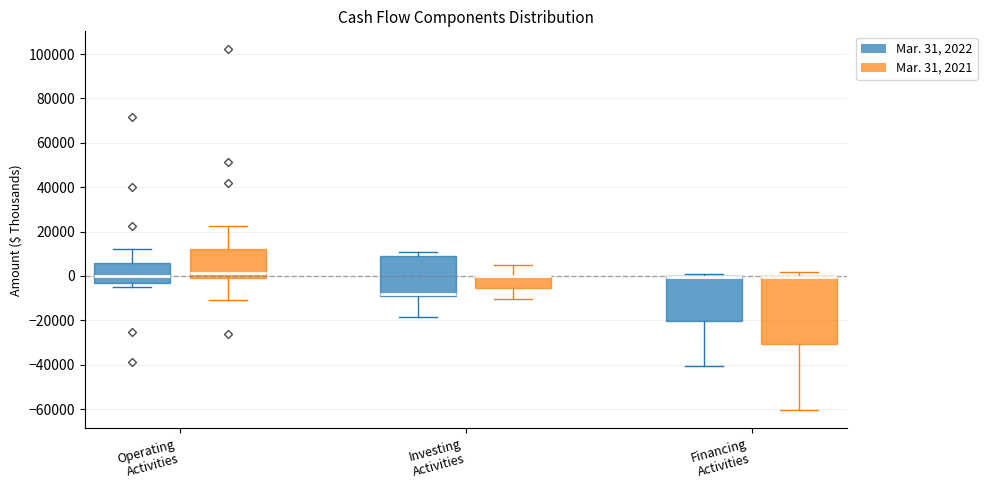

Reading left to right, transcribe this box plot: for each box, give where its median line is, the range the box spans, and where its two whiskers end, as read against the y-axis. The values are not printed on the chart, so give them approximately, as read against the axis.

Operating Activities (Mar. 31, 2022): median 0, box -4000 to 6000, whiskers -4000 (just below the box's lower edge) to 12000
Operating Activities (Mar. 31, 2021): median 2000, box -2000 to 12000, whiskers -10000 to 22000
Investing Activities (Mar. 31, 2022): median -8000, box -10000 to 10000, whiskers -18000 to 10000 (just above the box's upper edge)
Investing Activities (Mar. 31, 2021): median 0 (drawn on the box's upper edge), box -6000 to 0, whiskers -10000 to 4000
Financing Activities (Mar. 31, 2022): median 0 (drawn on the box's upper edge), box -20000 to 0, whiskers -40000 to 2000
Financing Activities (Mar. 31, 2021): median 0 (drawn on the box's upper edge), box -30000 to 0, whiskers -60000 to 2000